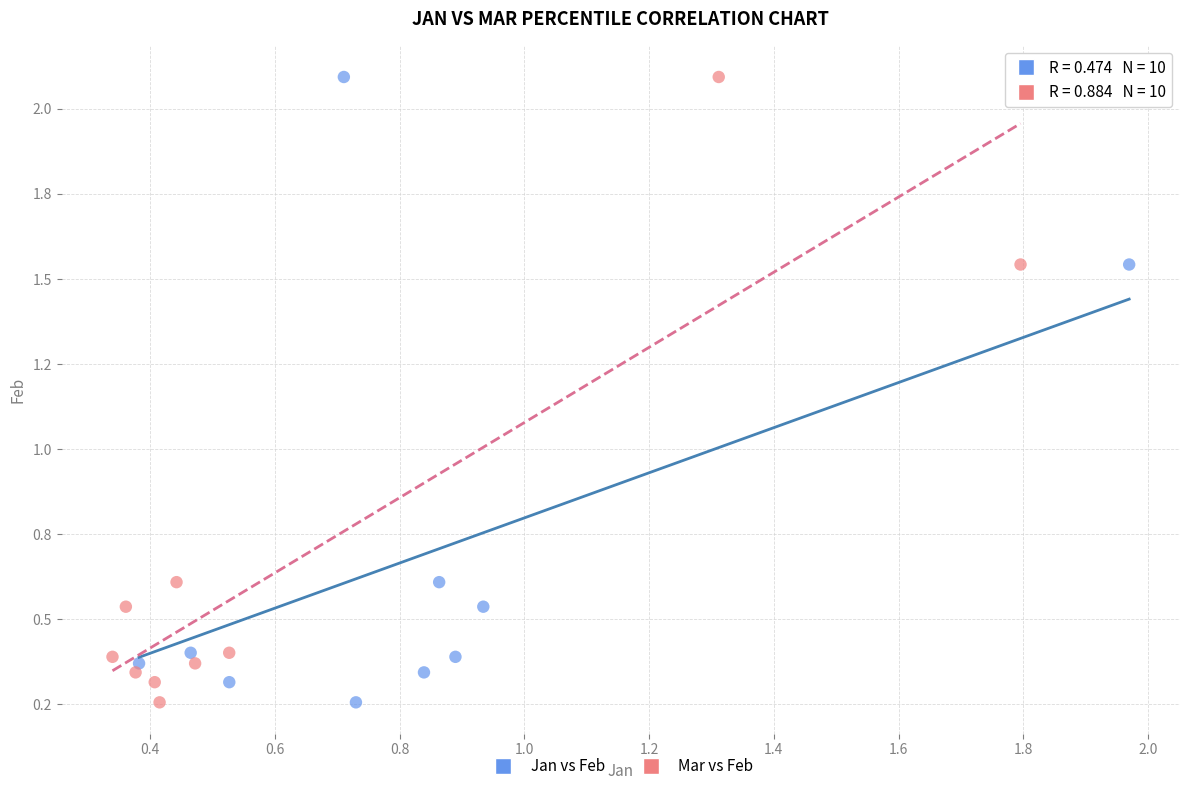

What are all the series names shown in the legend?

Jan vs Feb, Mar vs Feb